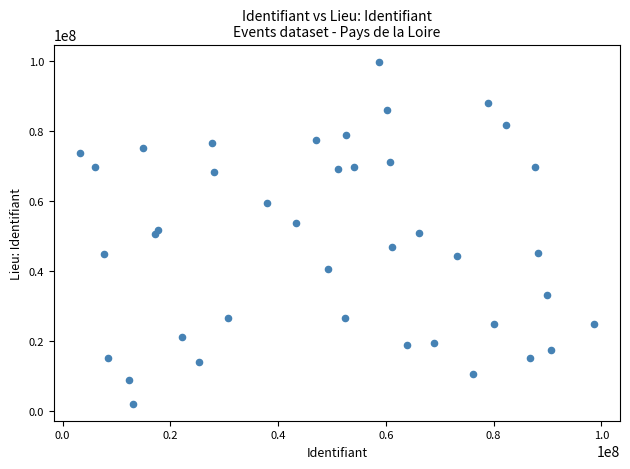

What is the range of X values (max minus min)?

95540677